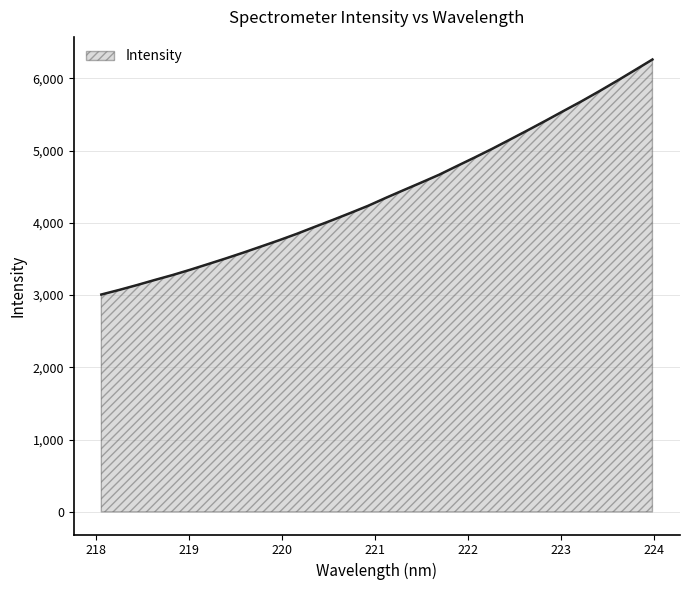

What is the difference between the maximum and minimum values?

3252.4